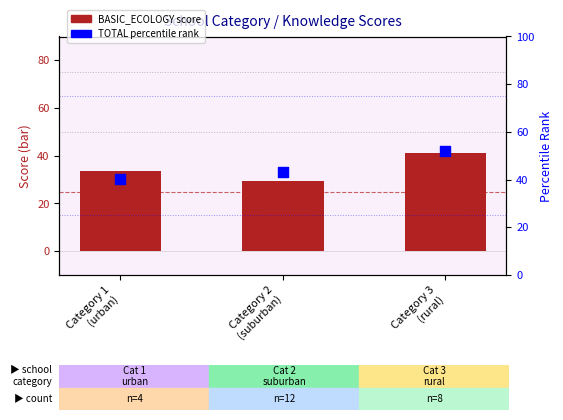

Which series has the largest Y range (max minus min)?

TOTAL (percentile rank)